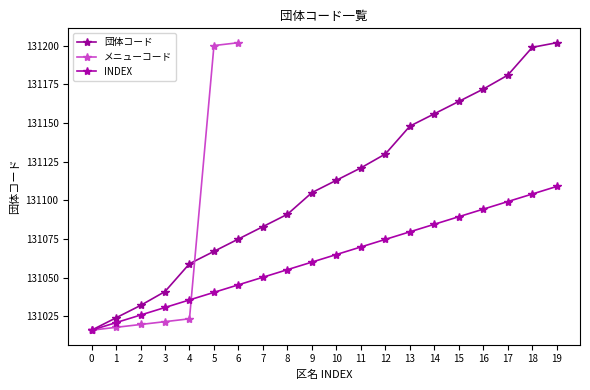

Is it true that the value at 8 is 131091?

True